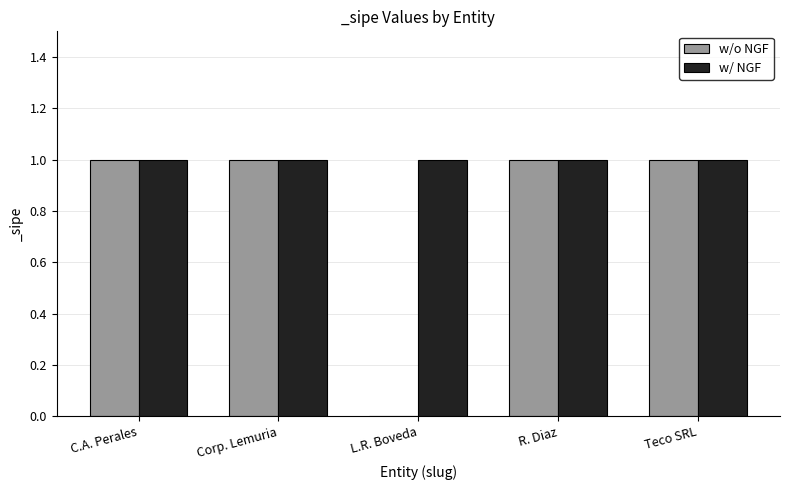

Which series has the largest total across all categories?

w/ NGF